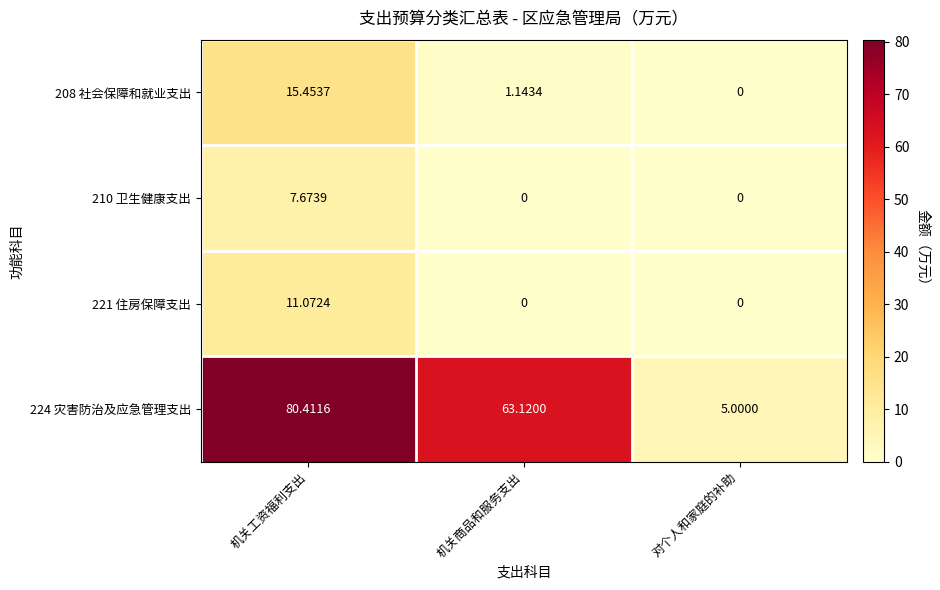

Where is 208 社会保障和就业支出 nearest to the value 7?

机关商品和服务支出